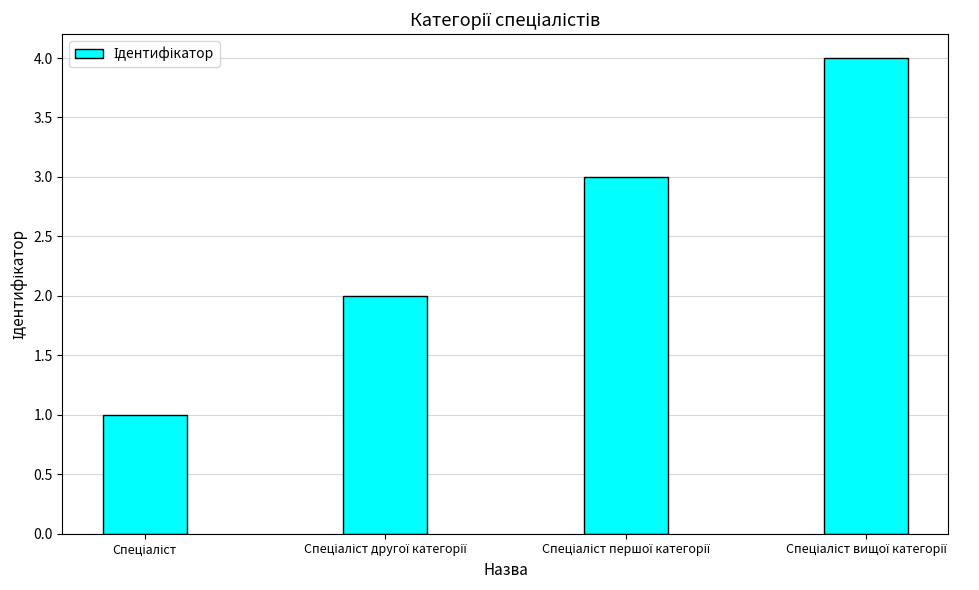

Reading left to right, list all the values displayed in this chart.

1	2	3	4